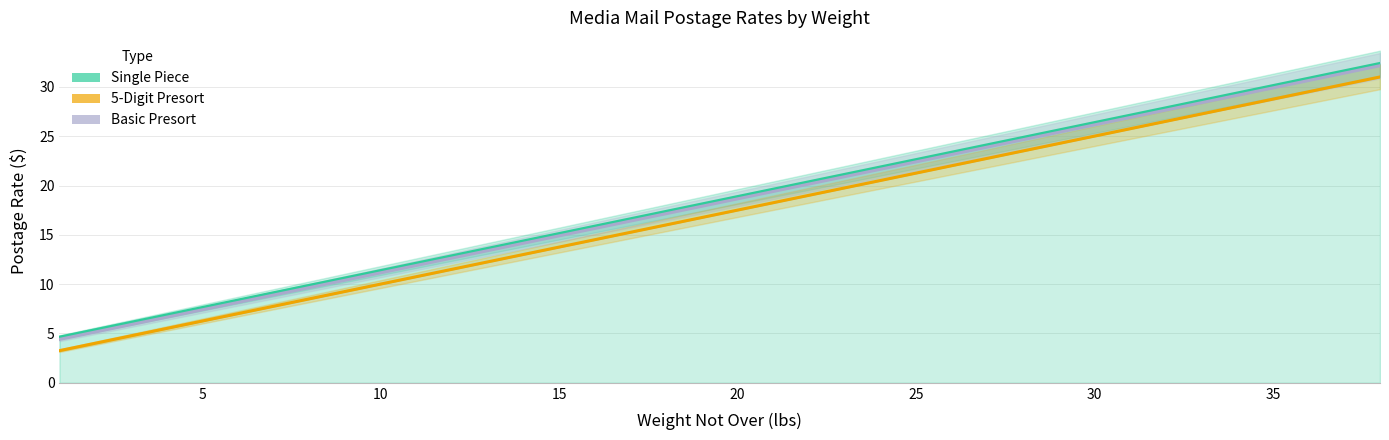

At 10, list the series in order from smallest to largest.

5-Digit Presort, Basic Presort, Single Piece